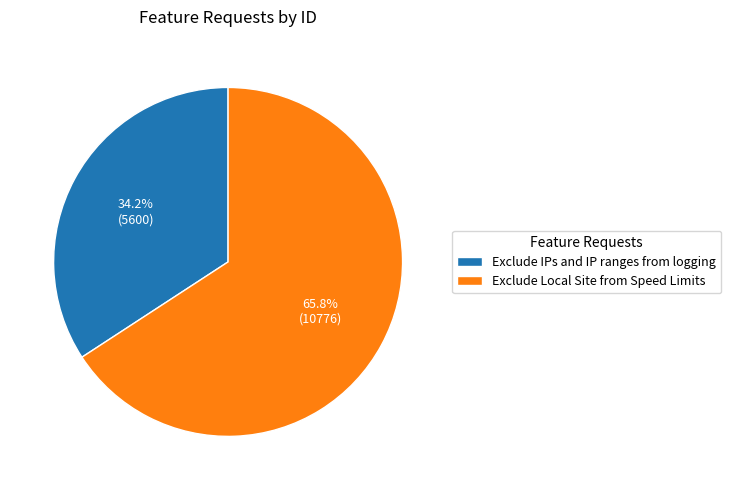

Is it true that Exclude IPs and IP ranges from logging is 45% of the pie?

False